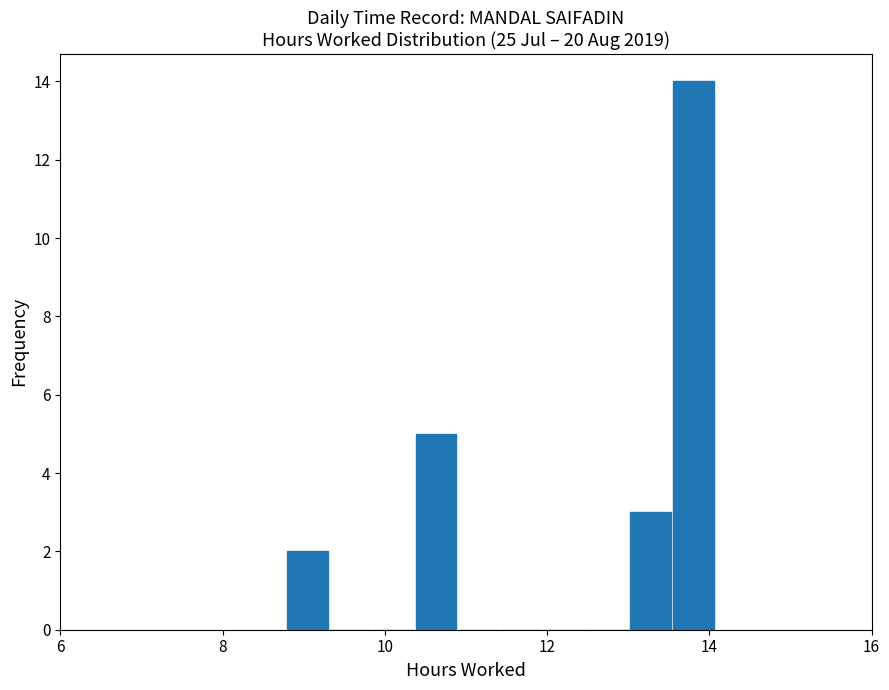

Around what value on the x-axis is the tallest bar? Give the approximate position of its centre, as read against the axis.

13.8